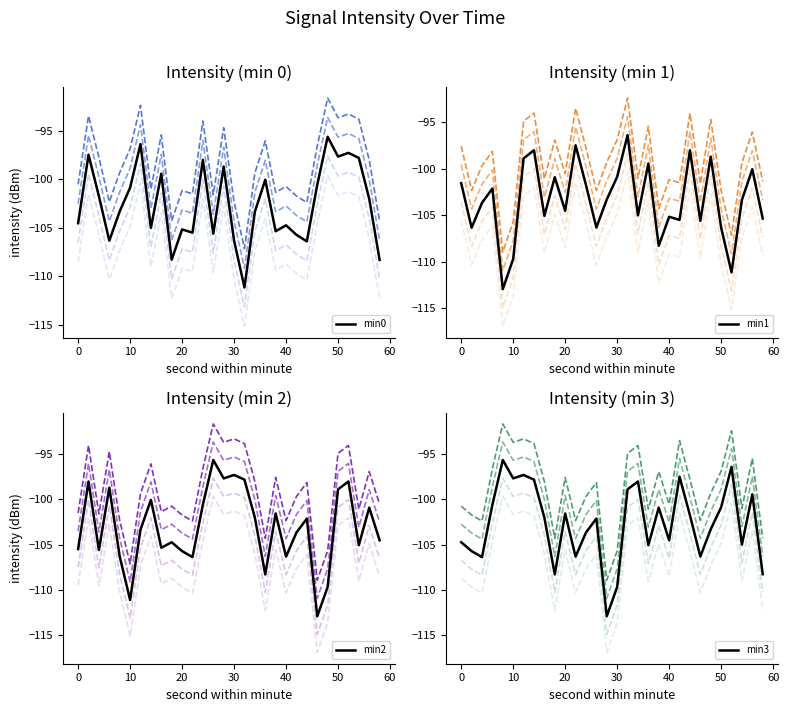

Between which two adjacent categories do min1 and min3 first intersect?

0 and 2